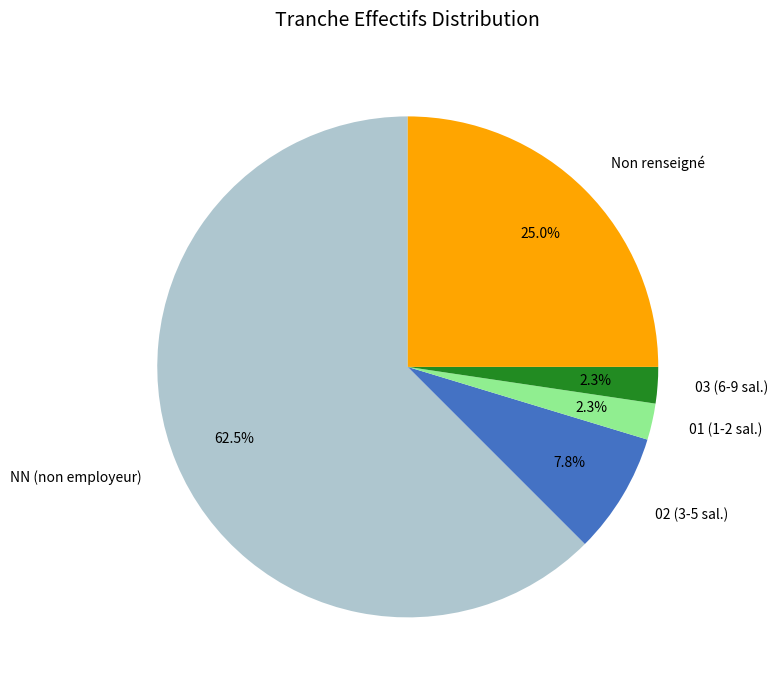

Which category has the biggest portion of the pie?

NN (non employeur)